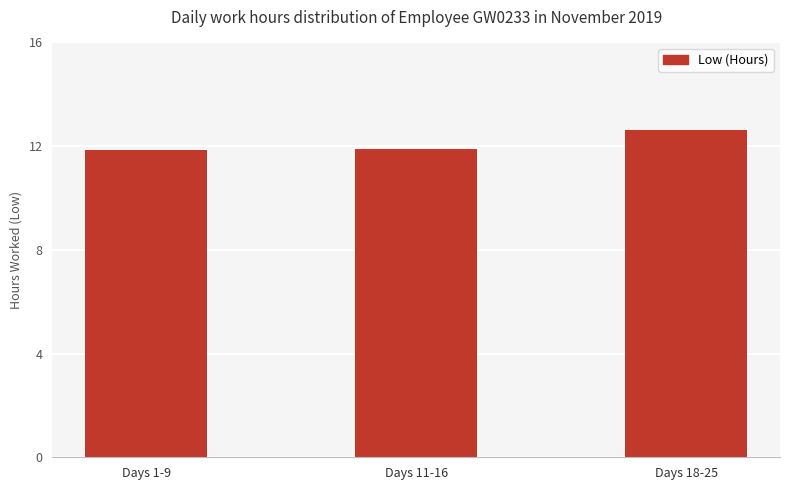

At which category does the chart reach its peak across all series?

Days 18-25